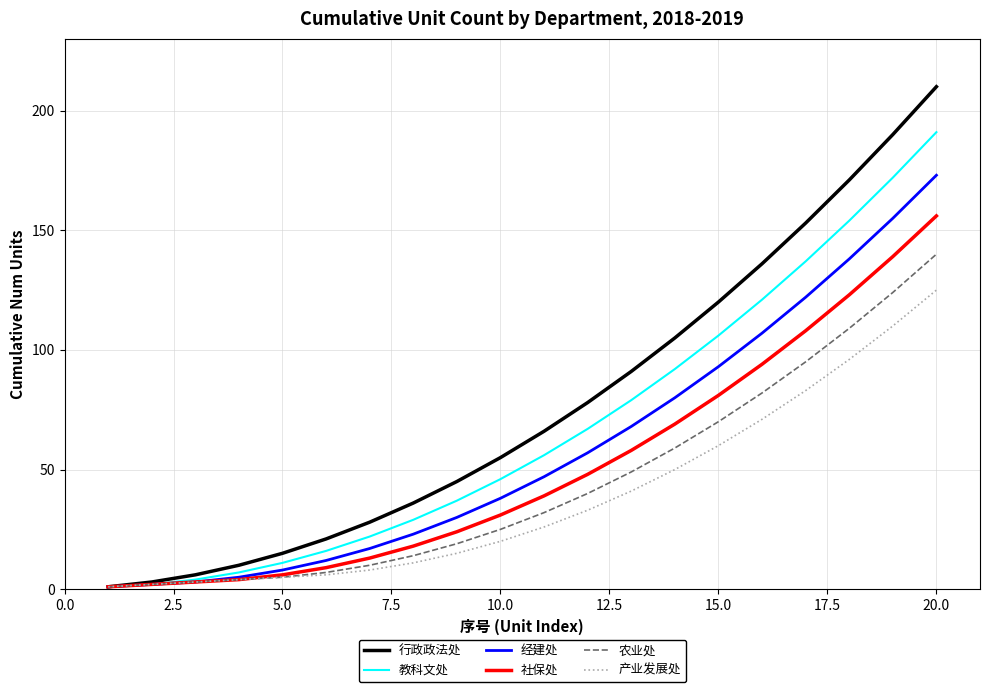

Which series has the largest range (max minus min)?

行政政法处